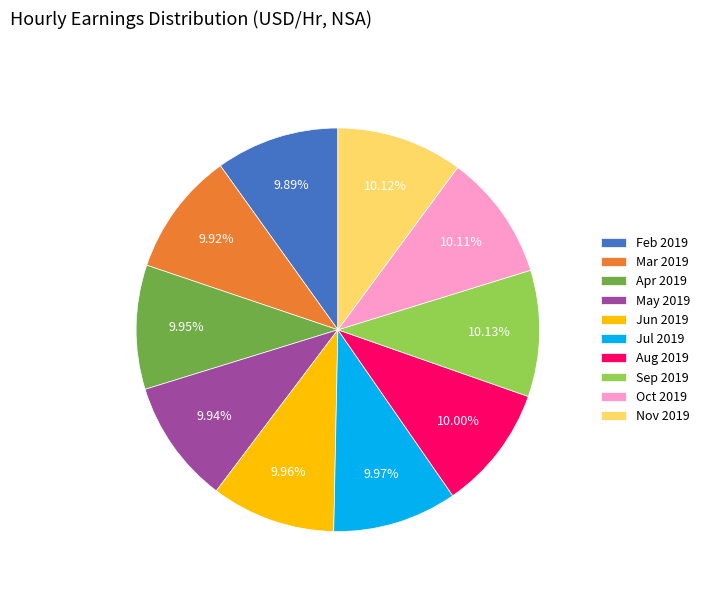

To the nearest percent, what is the combined percentage of Feb 2019 and Apr 2019?

20%